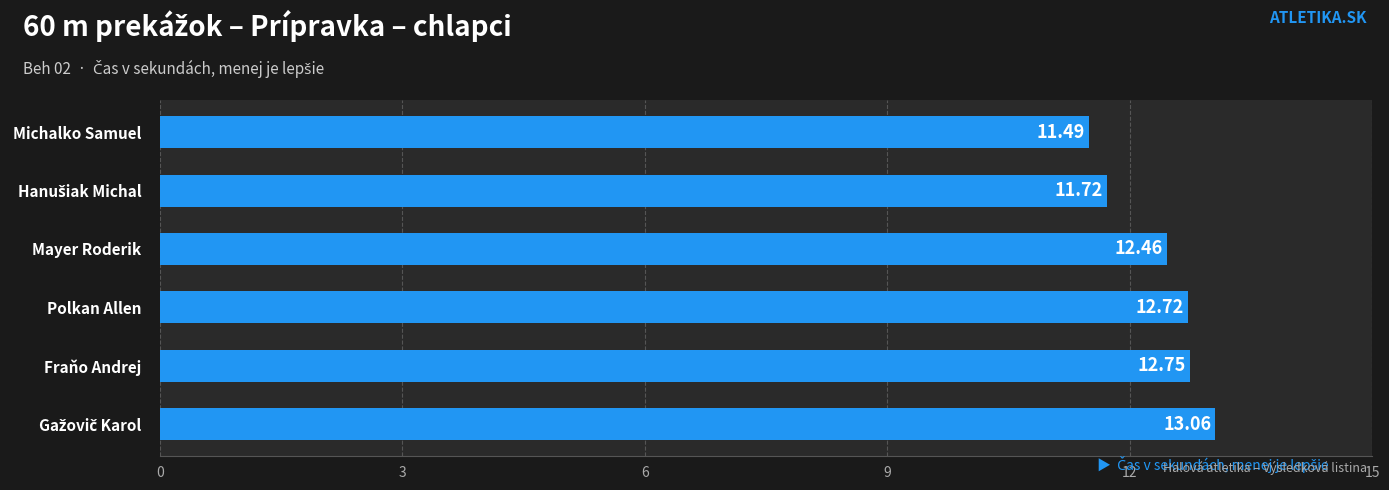

What is the change in value from Michalko Samuel to Fraňo Andrej?

+1.3